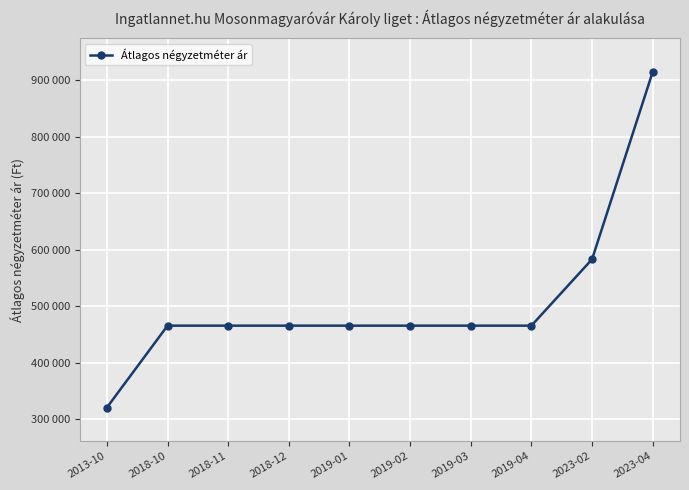

What is the ratio of the value at 2018-12 to the value at 2023-04?

0.5